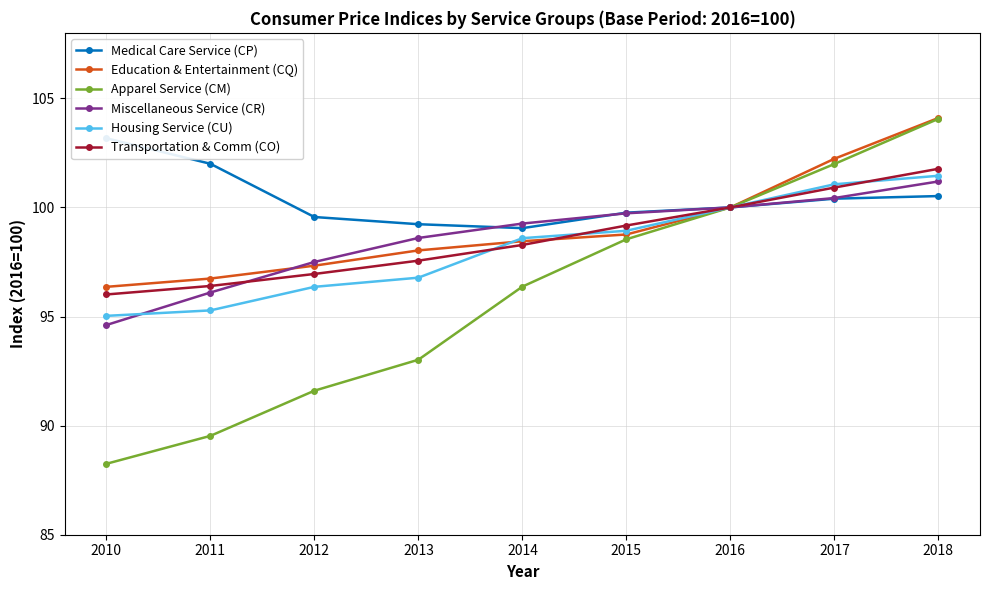

The value of Housing Service (CU) at 2012 is 96.4. True or false?

True